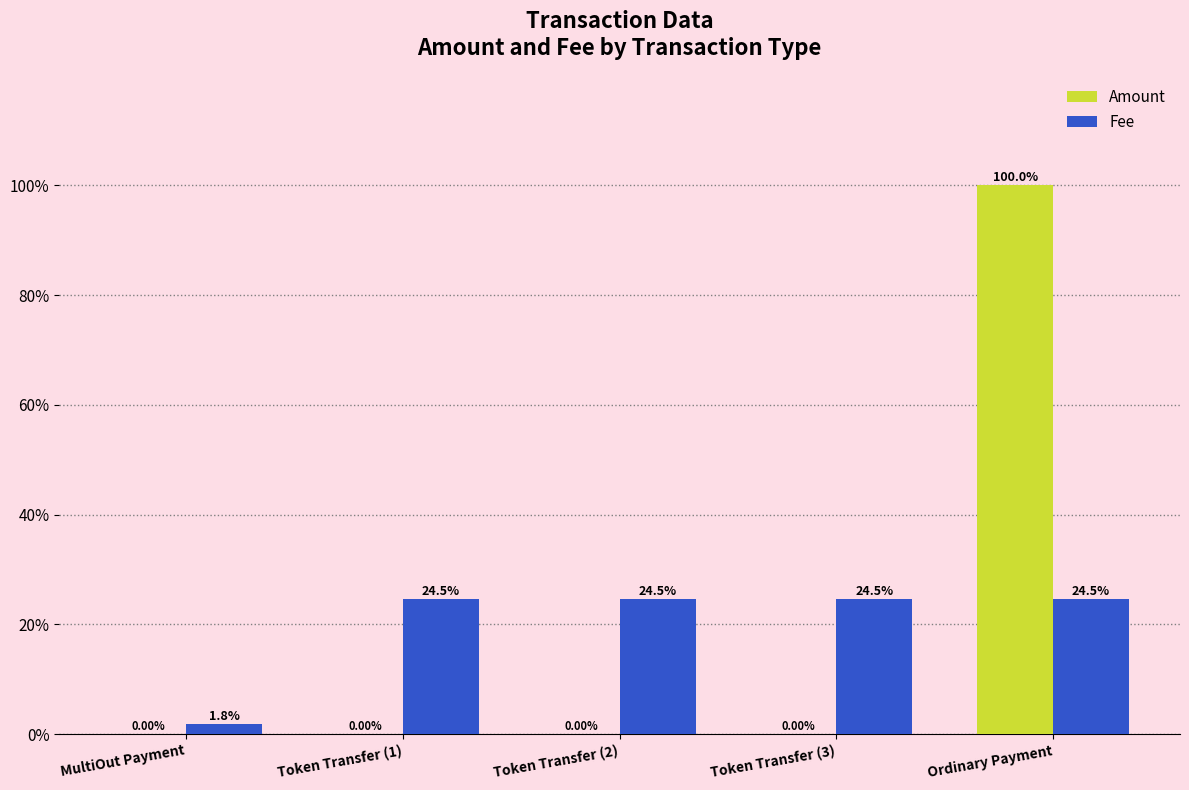

What value does the Fee series have at Token Transfer (1)?

24.5